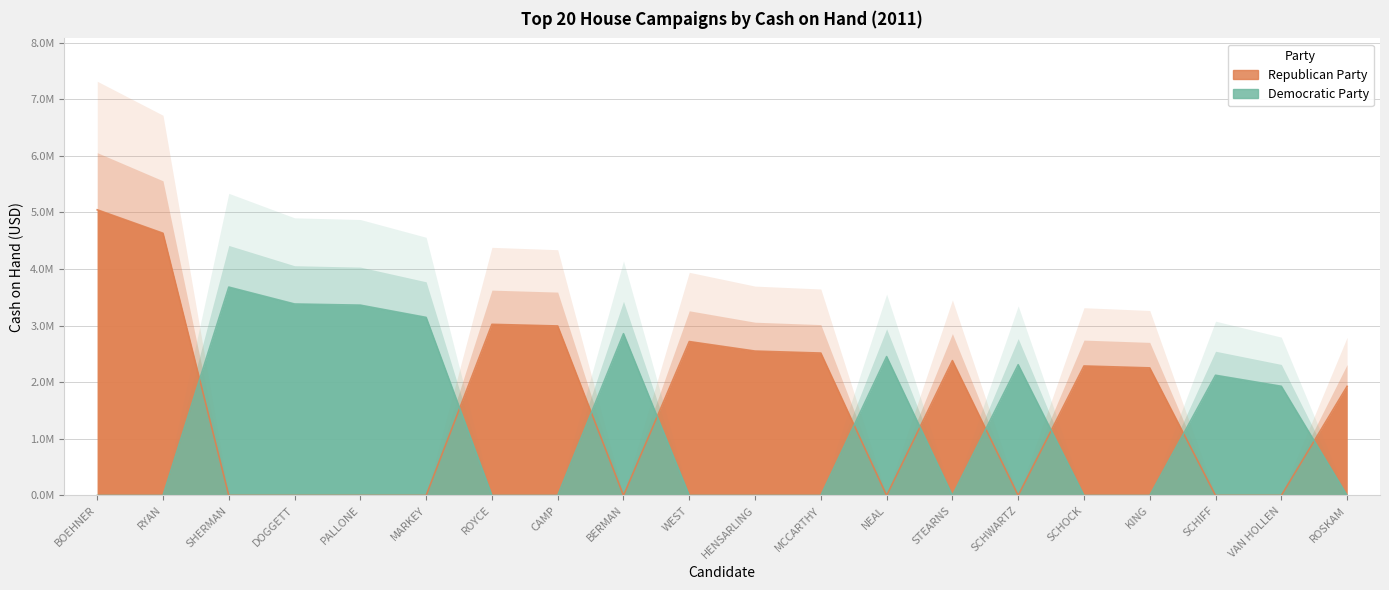

What is the maximum value for Republican Party?

5046323.2